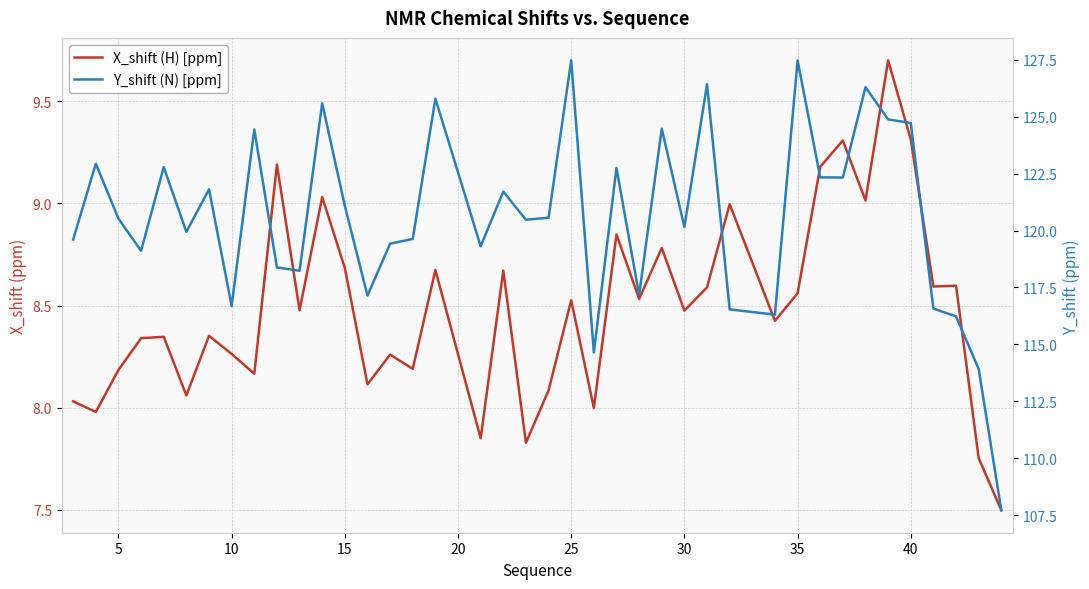

The X_shift (H) [ppm] series shows 2.1 at 38. True or false?

False